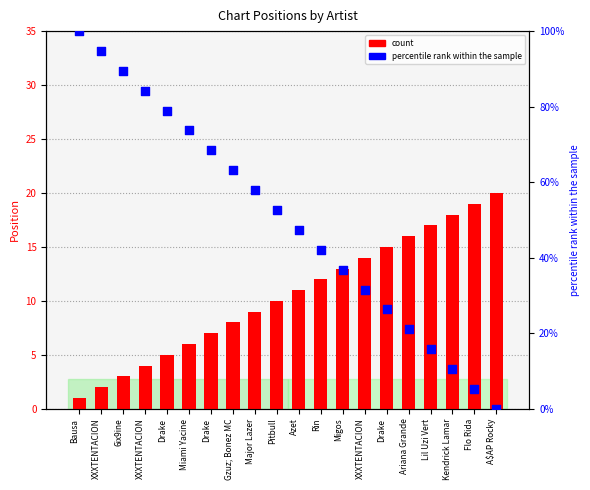

At which category is the sum across all series the highest?

Bausa